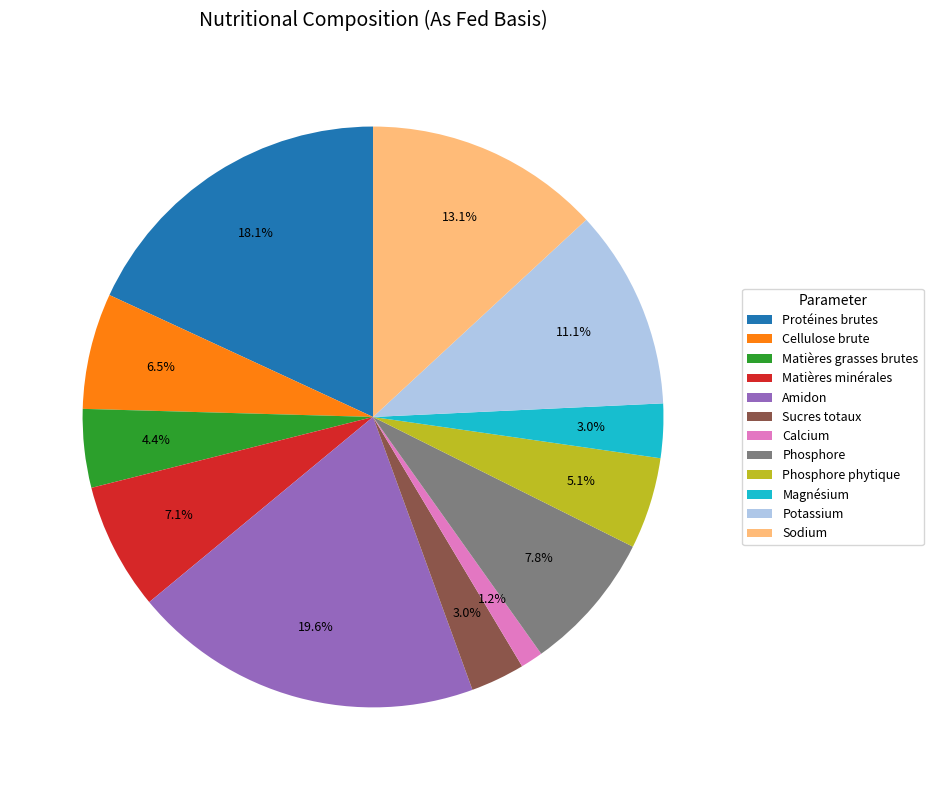

Is it true that Sodium is 26% of the pie?

False